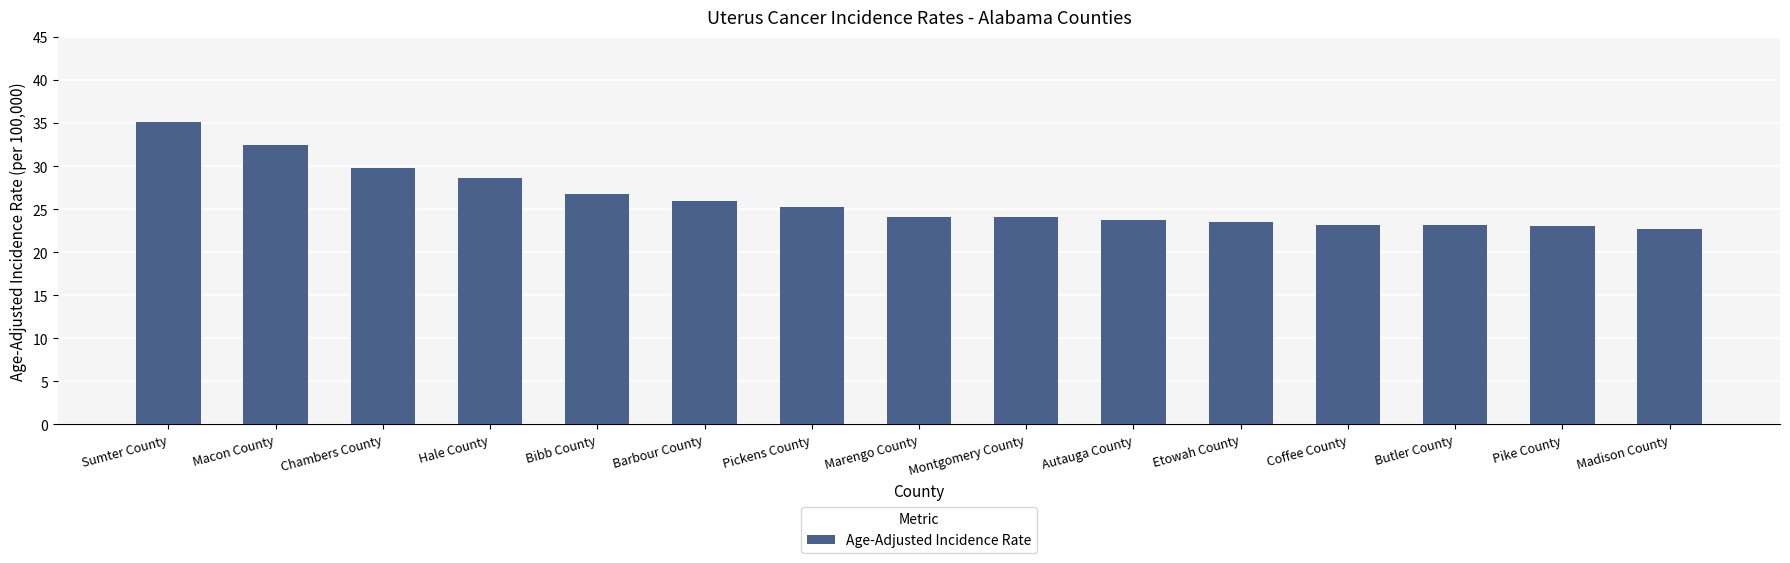

The value at Marengo County is 24.1. True or false?

True